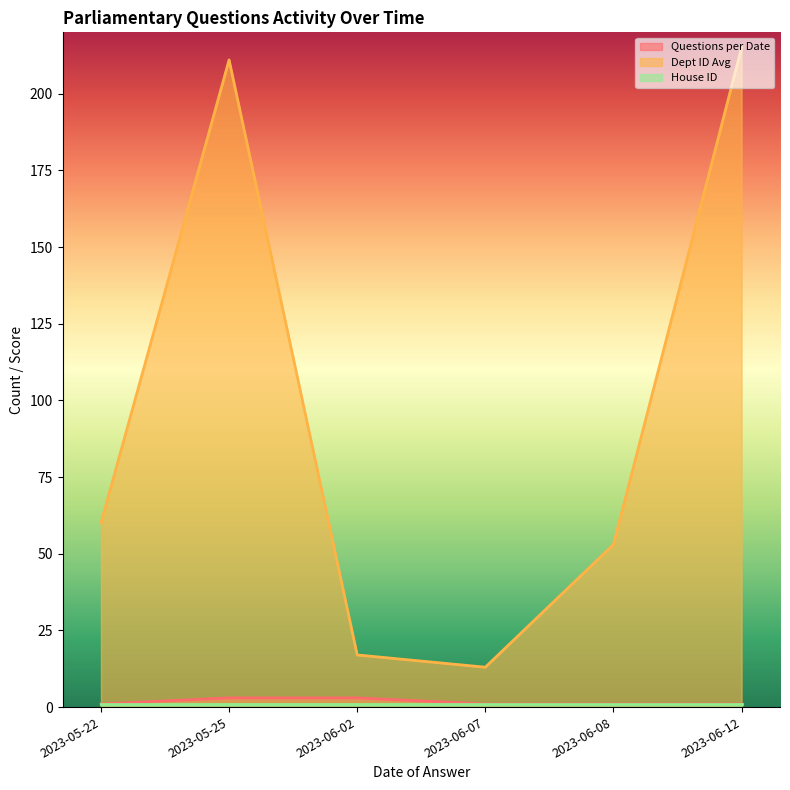

What is the sum of all Dept ID Avg values?

569